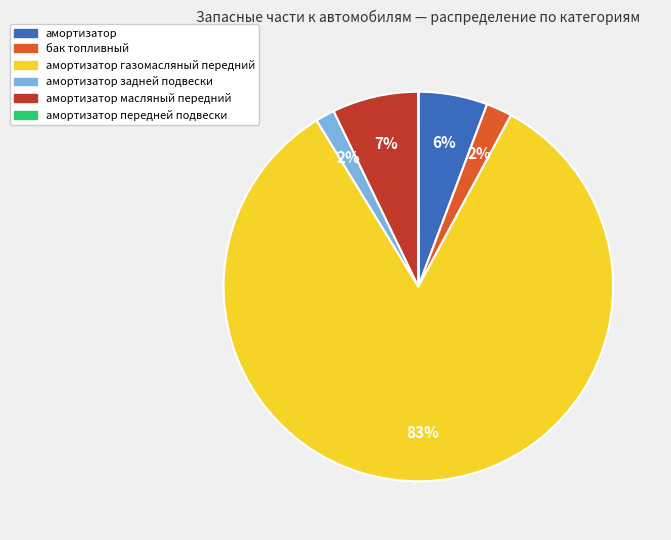

Is there any slice that represents more than half of the pie?

Yes